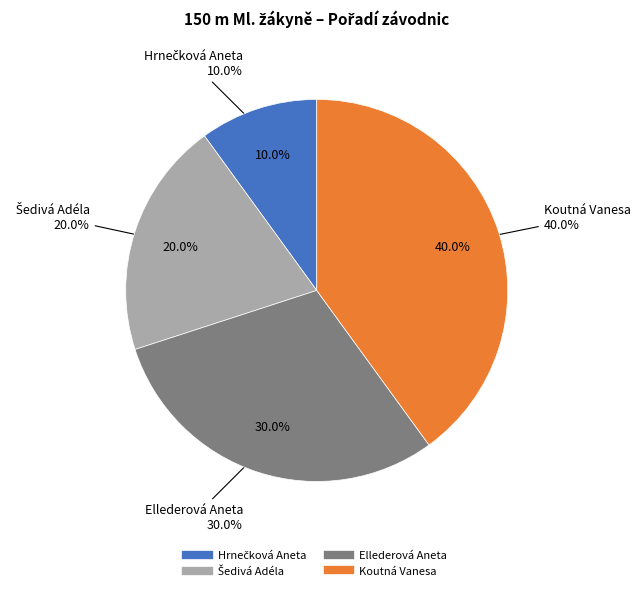

Count the number of slices in the pie.

4